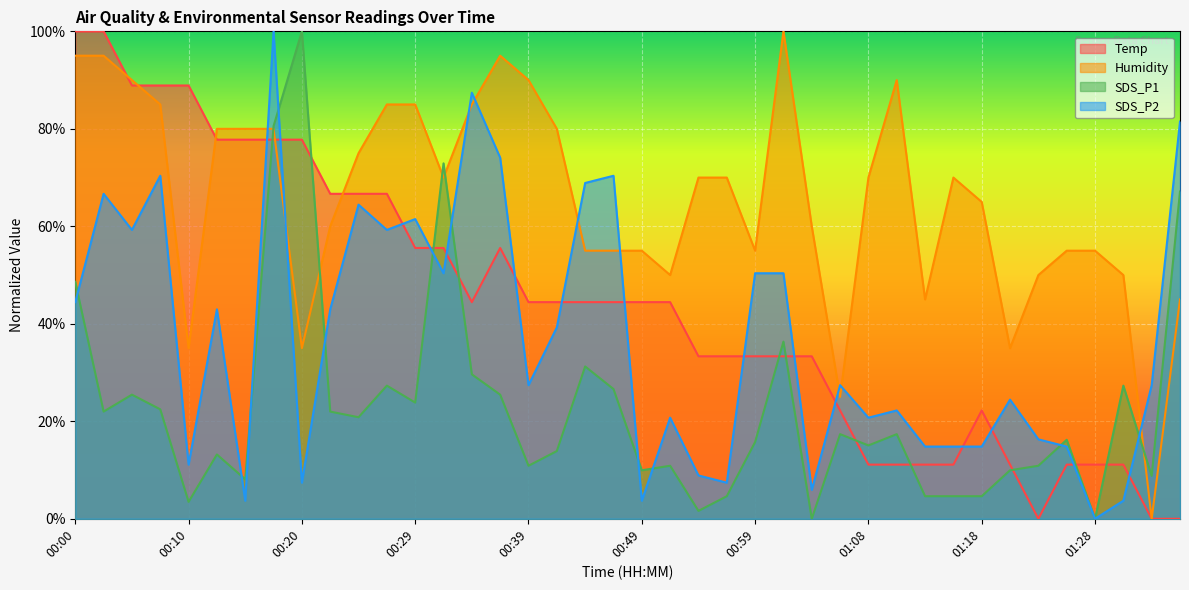

At which label is SDS_P1 closest to 50?

00:00